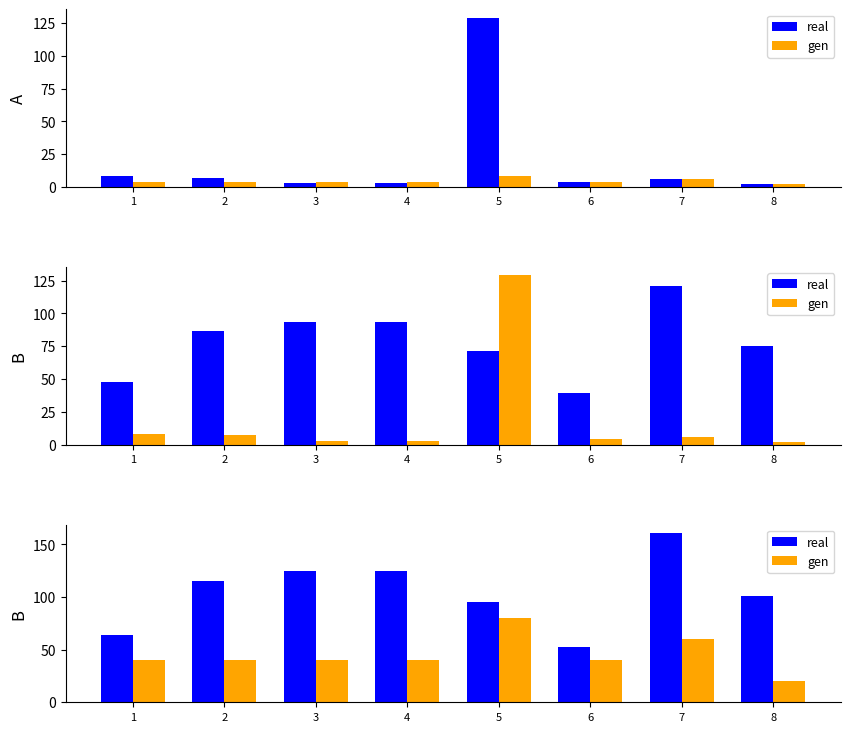

The gen series shows 40.0 at 3. True or false?

True